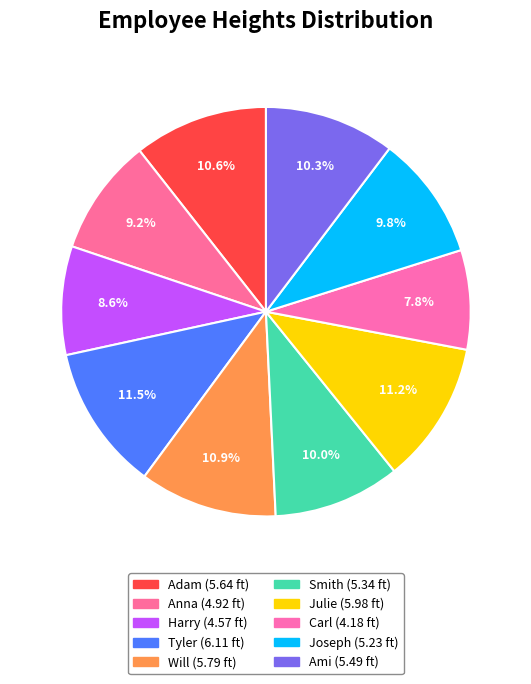

How many segments does this pie chart have?

10